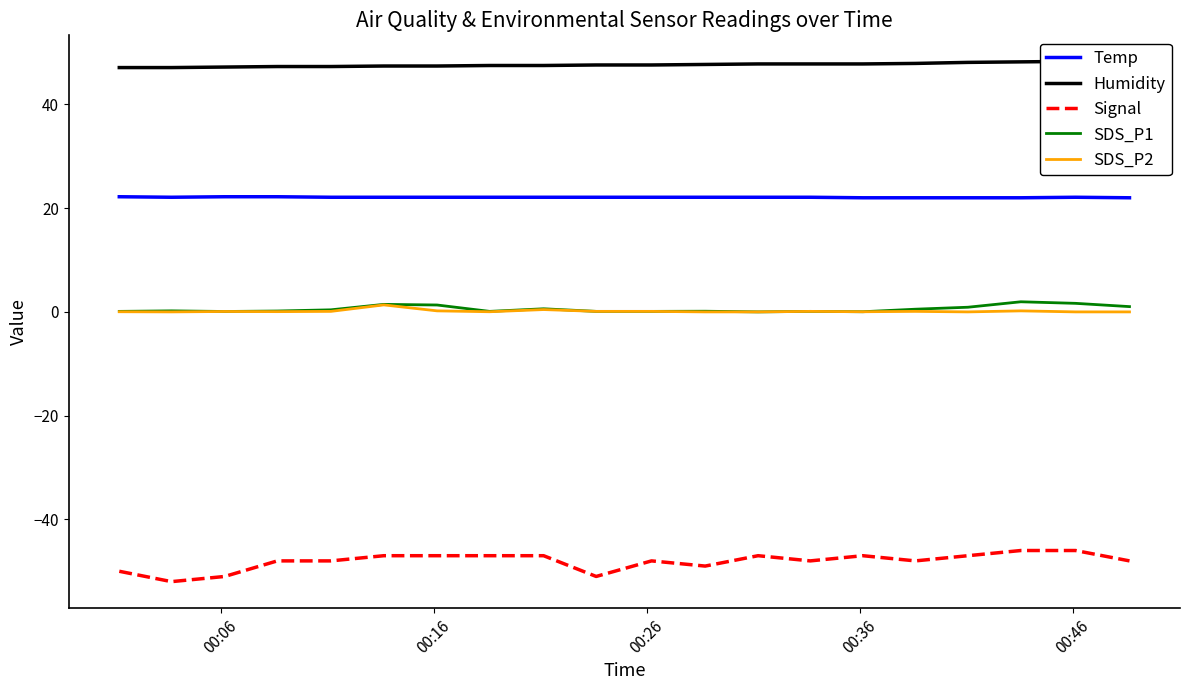

What is the minimum value shown in the chart?

-52.0